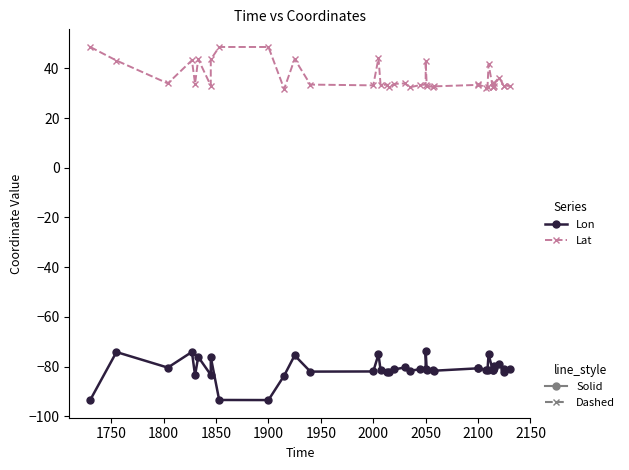

Where is the first local minimum for Lat?

1800